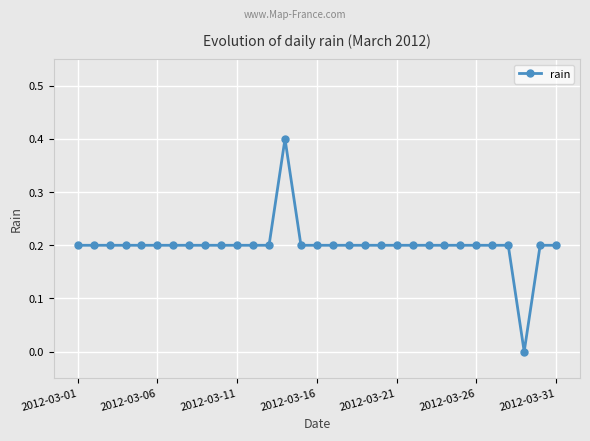

What is the sum of all values?

6.2